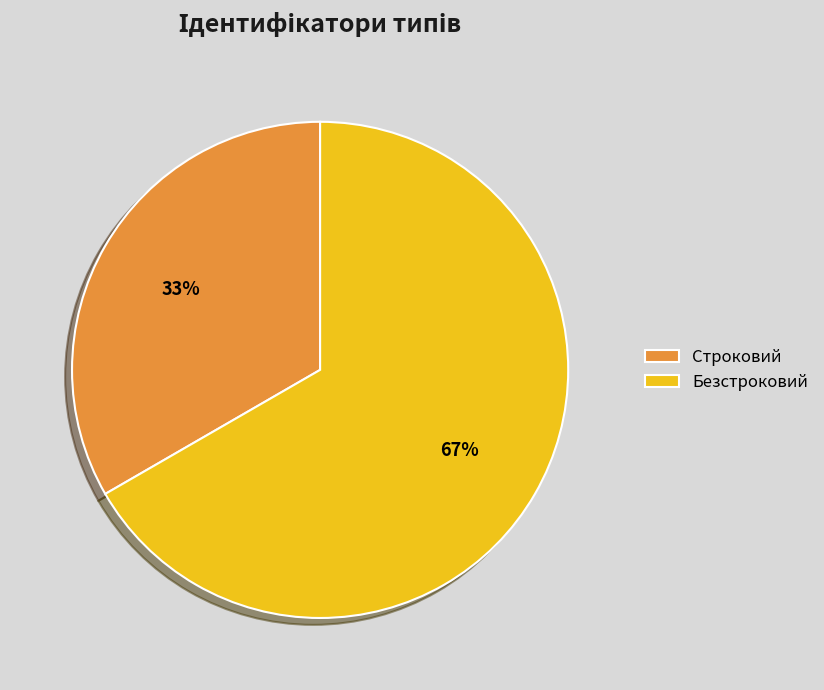

Count the number of slices in the pie.

2